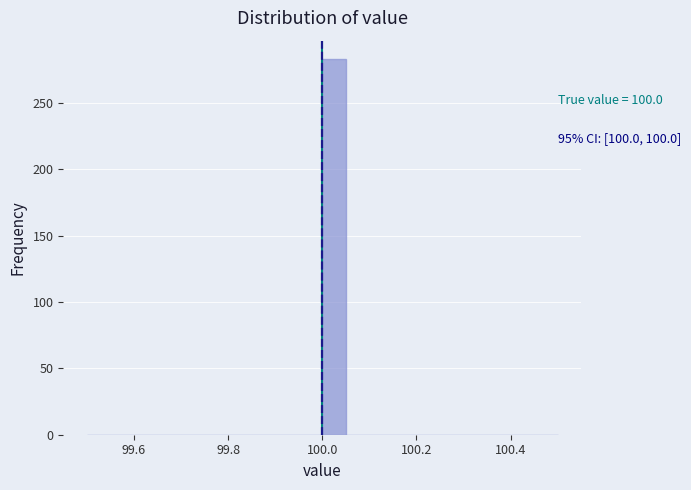

Read against the x-axis, roughly where is the centre of the tallest bar?

100.02